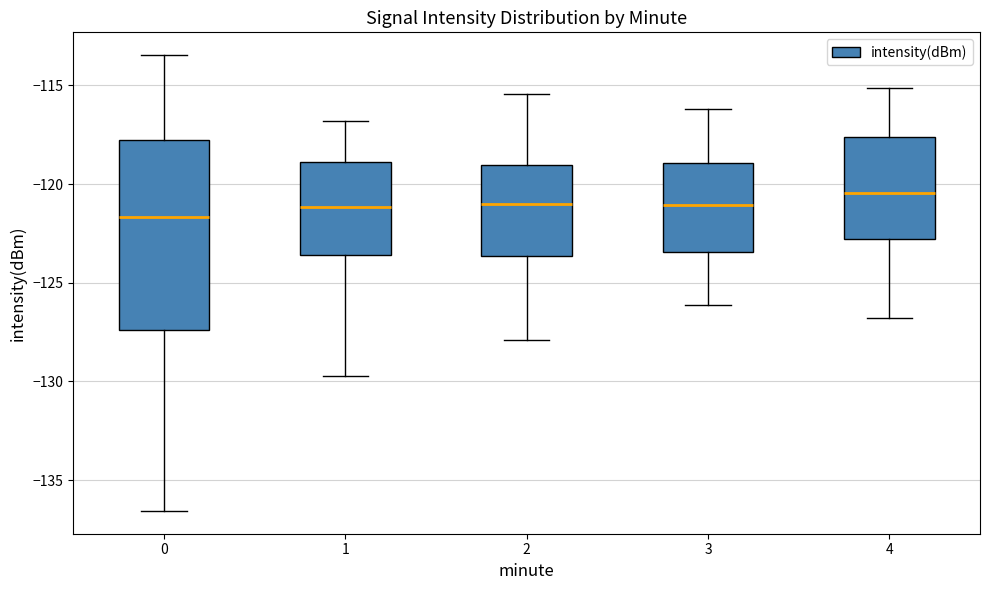

Which box's median line is the lowest?

0